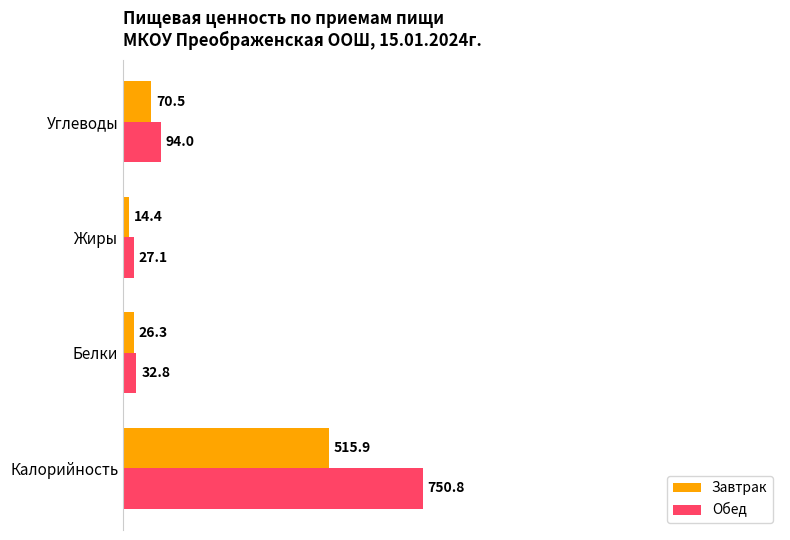

How many values in the Завтрак series exceed 70?

2